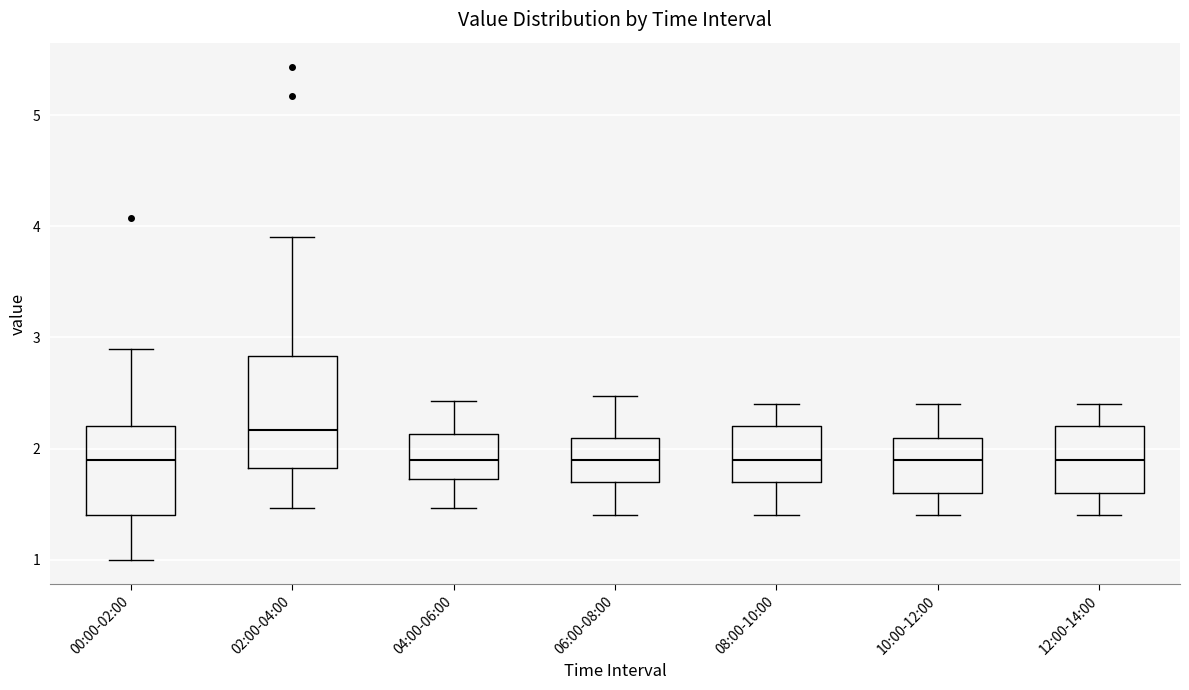

Which box is the tallest, from its lower edge to its upper edge?

02:00-04:00